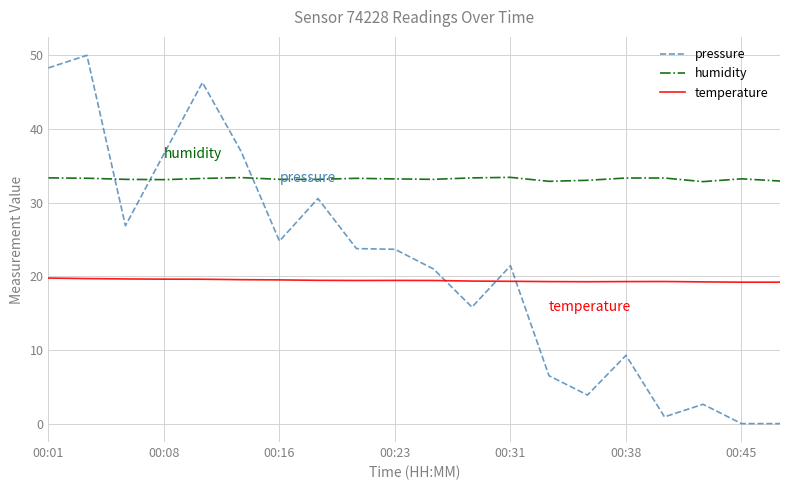

List the series in order of their peak value, highest first.

pressure, humidity, temperature